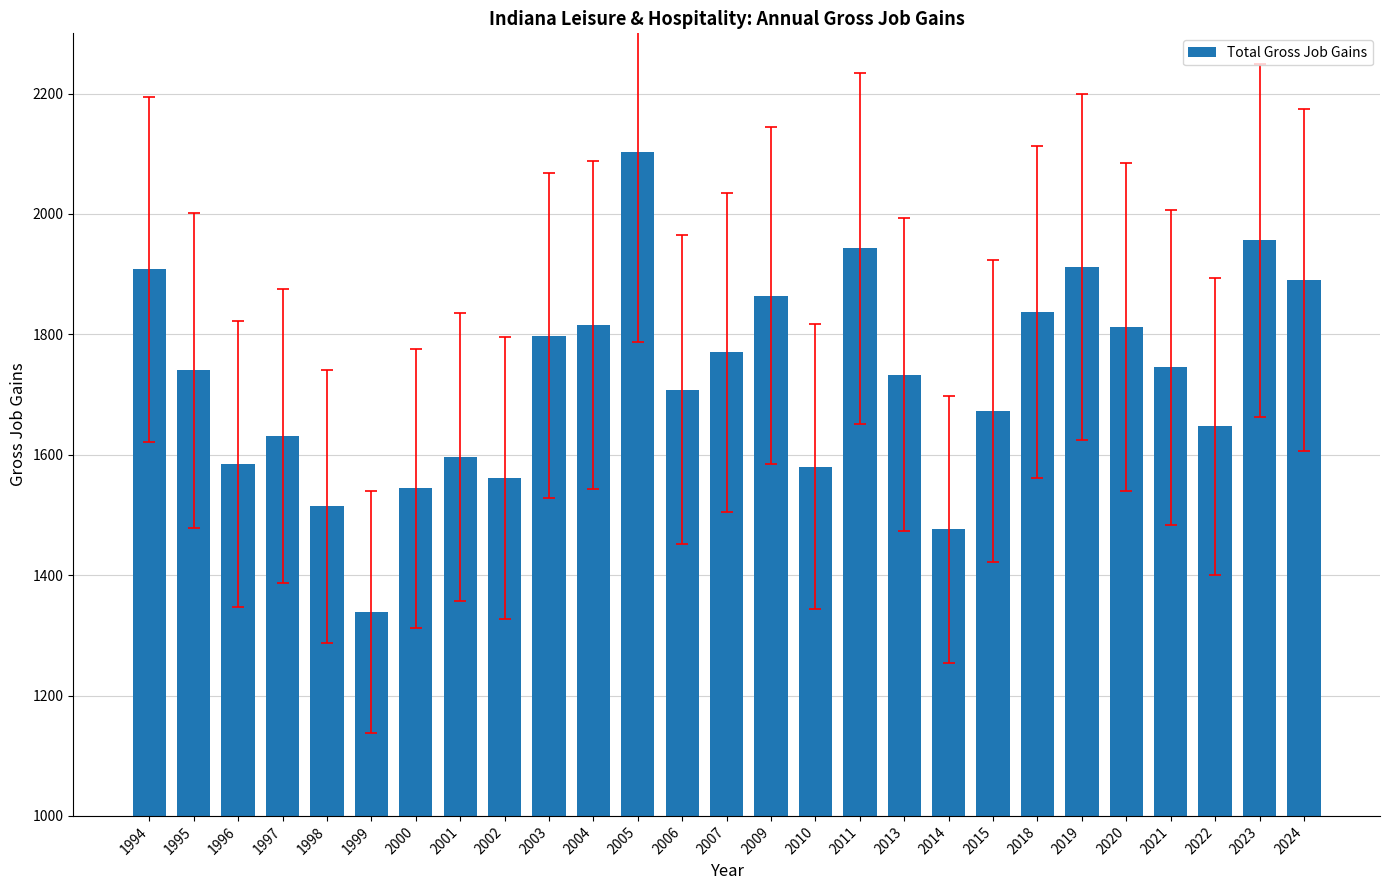

What is the average value?

1729